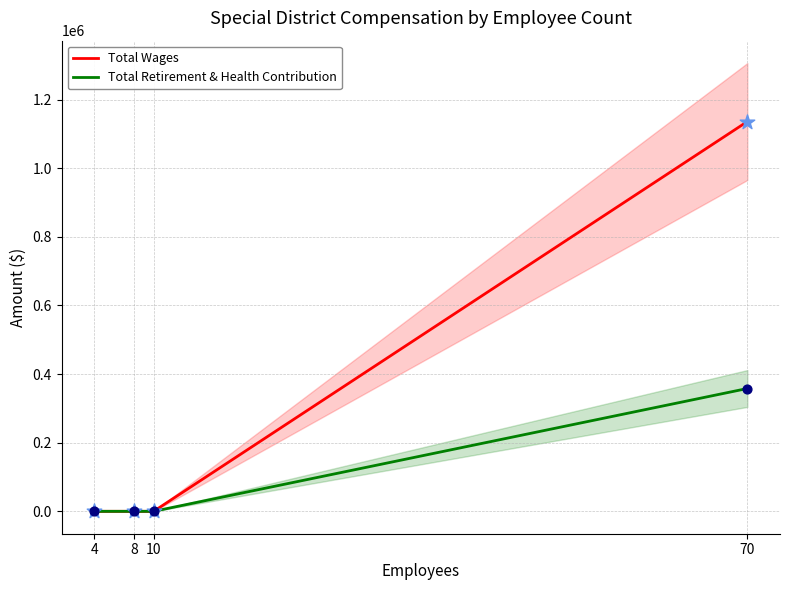

At how many categories does at least one series exceed 750147?

1